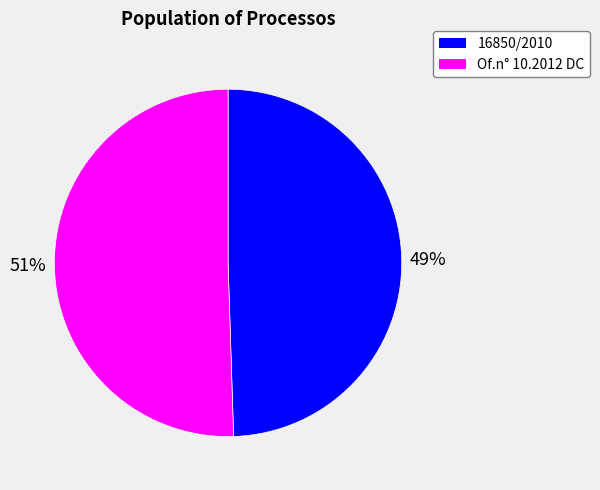

To the nearest percent, what is the combined percentage of Of.n° 10.2012 DC and 16850/2010?

100%